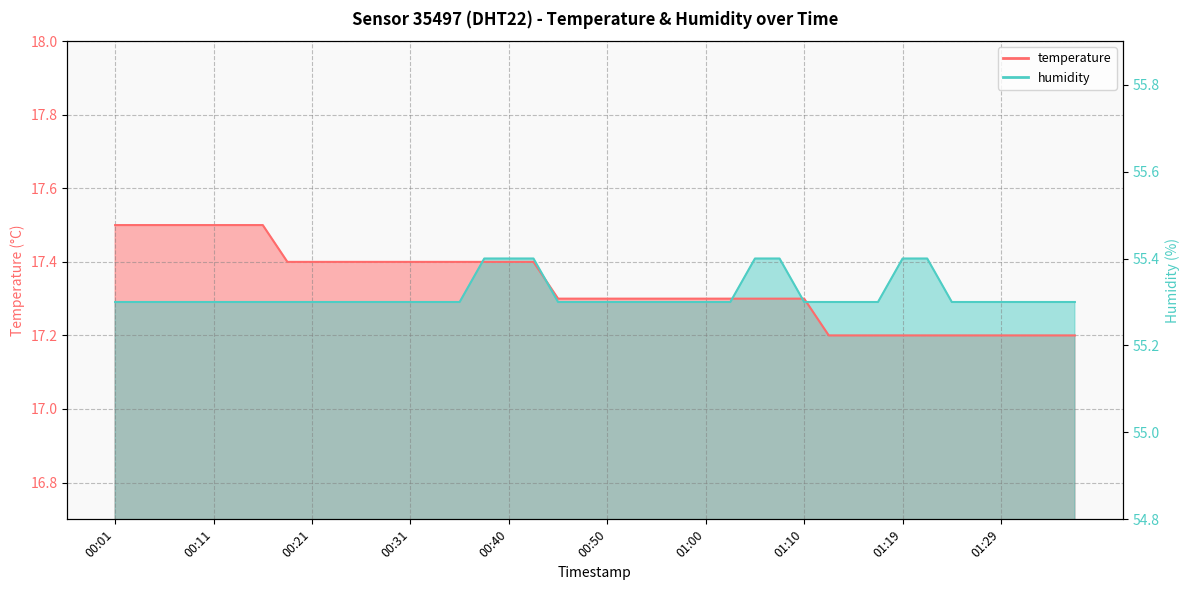

What is the lowest value of the temperature series?

17.2